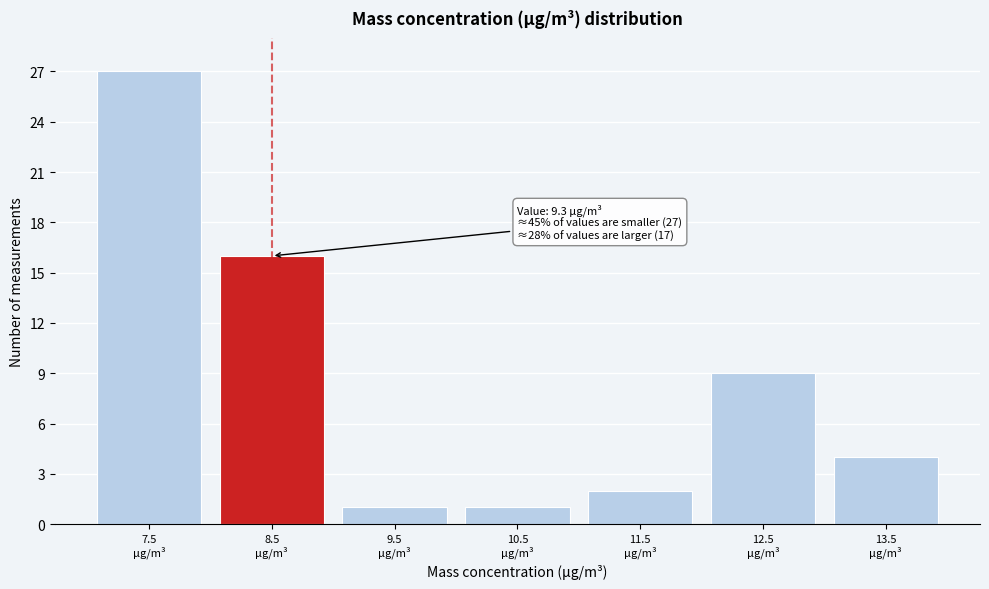

Reading left to right, list all the values displayed in this chart.

27	16	1	1	2	9	4